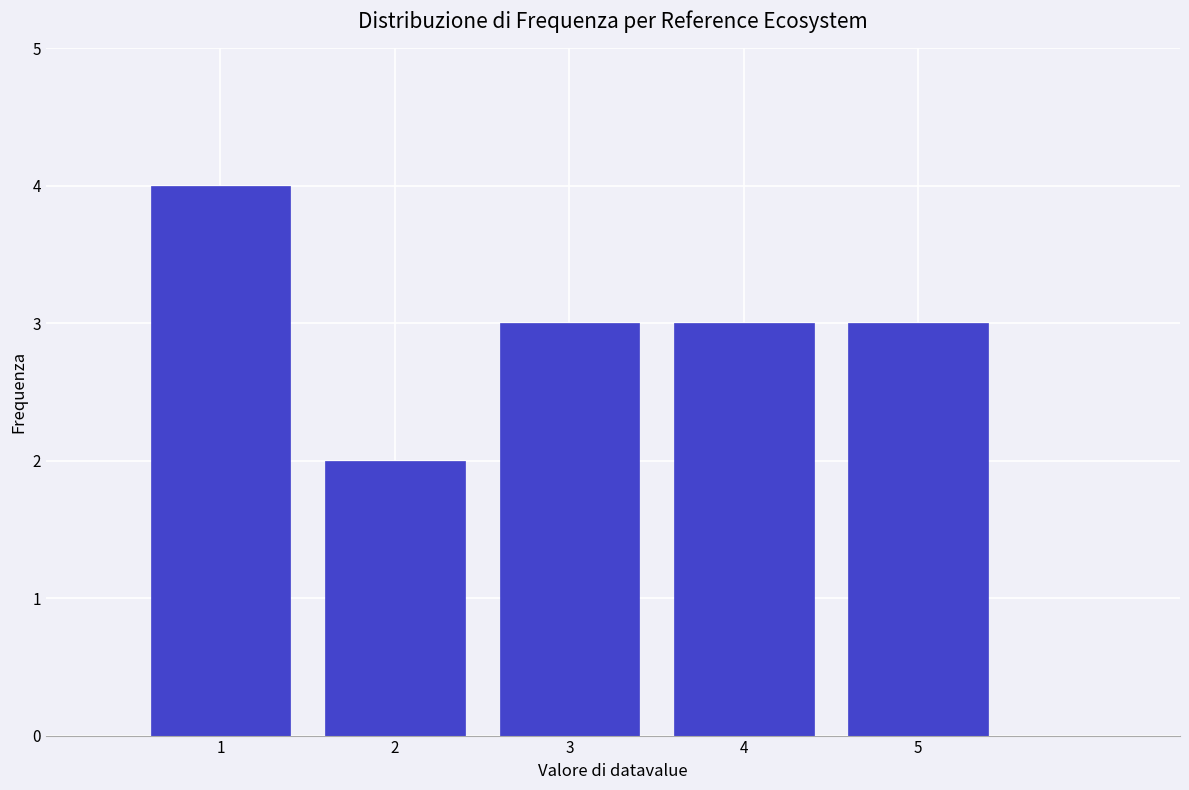

Read against the x-axis, roughly where is the centre of the tallest bar?

1.0